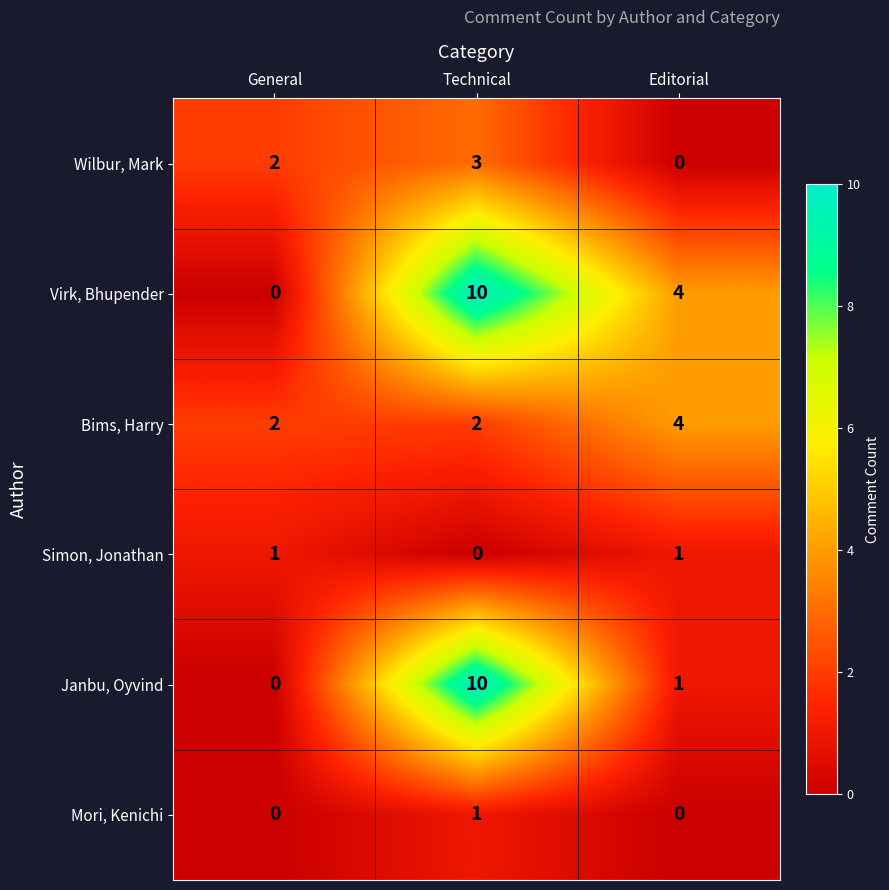

Reading right to left, transcribe all the data shown in this chart.

Wilbur, Mark: Editorial=0	Technical=3	General=2
Virk, Bhupender: Editorial=4	Technical=10	General=0
Bims, Harry: Editorial=4	Technical=2	General=2
Simon, Jonathan: Editorial=1	Technical=0	General=1
Janbu, Oyvind: Editorial=1	Technical=10	General=0
Mori, Kenichi: Editorial=0	Technical=1	General=0